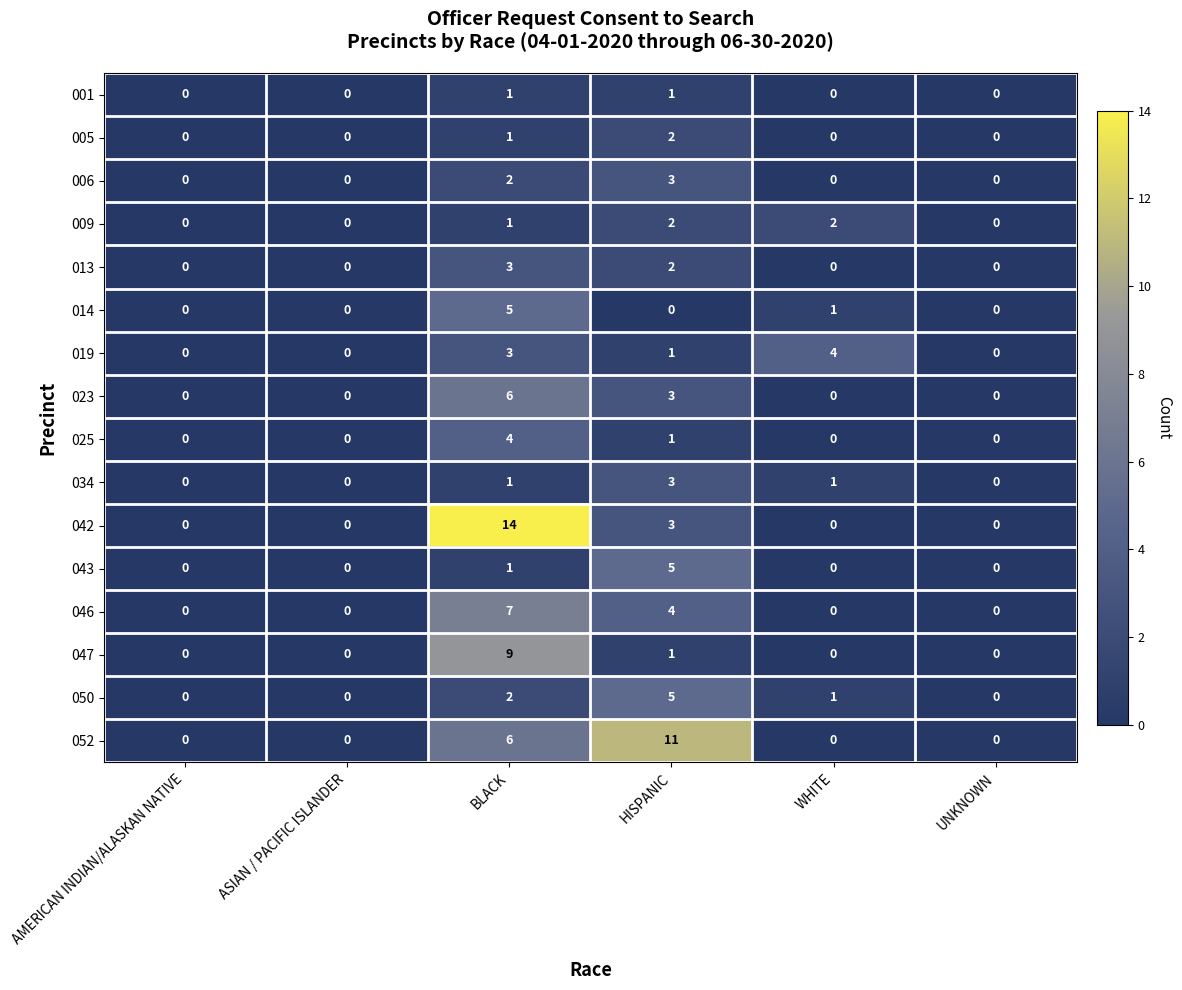

Which category has the highest value across all series?

BLACK